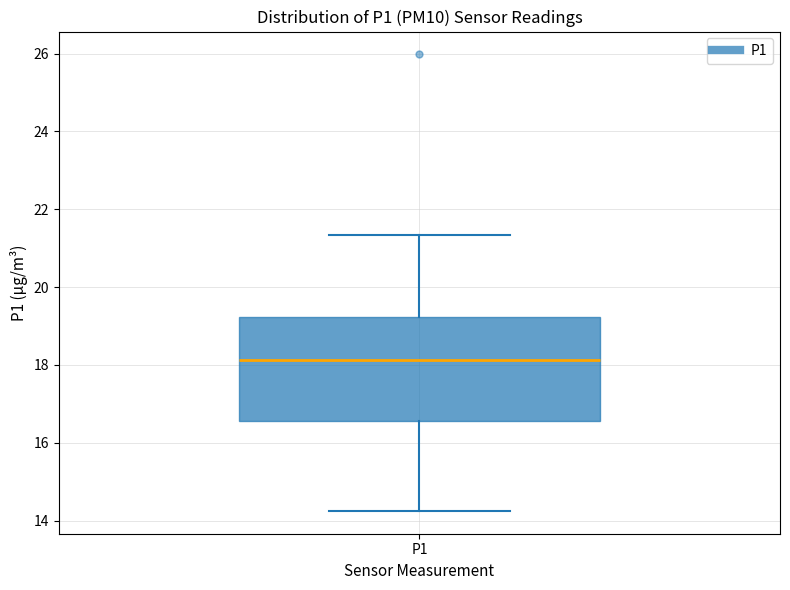

Where is the lower edge of the box for P1 on the y-axis? The values are not printed on the chart, so give them approximately, as read against the axis.

16.6